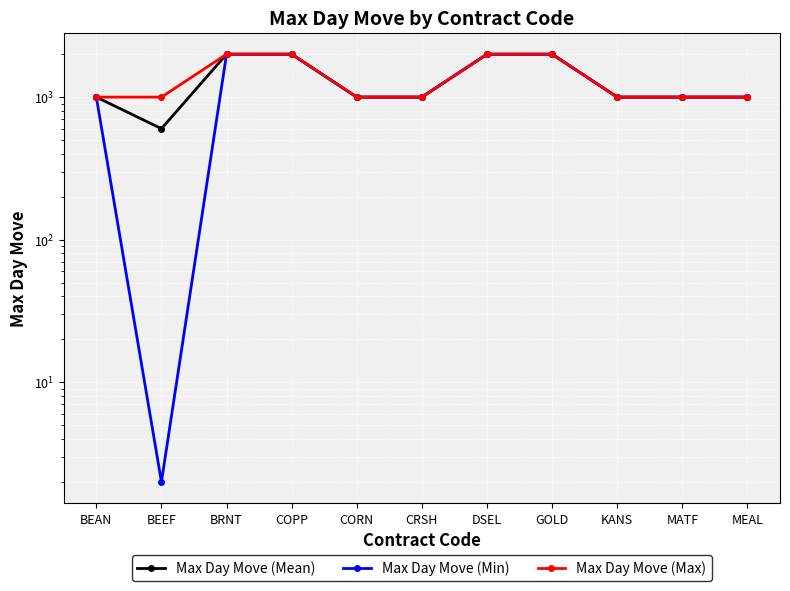

Does the chart display data point markers on the line(s)?

Yes